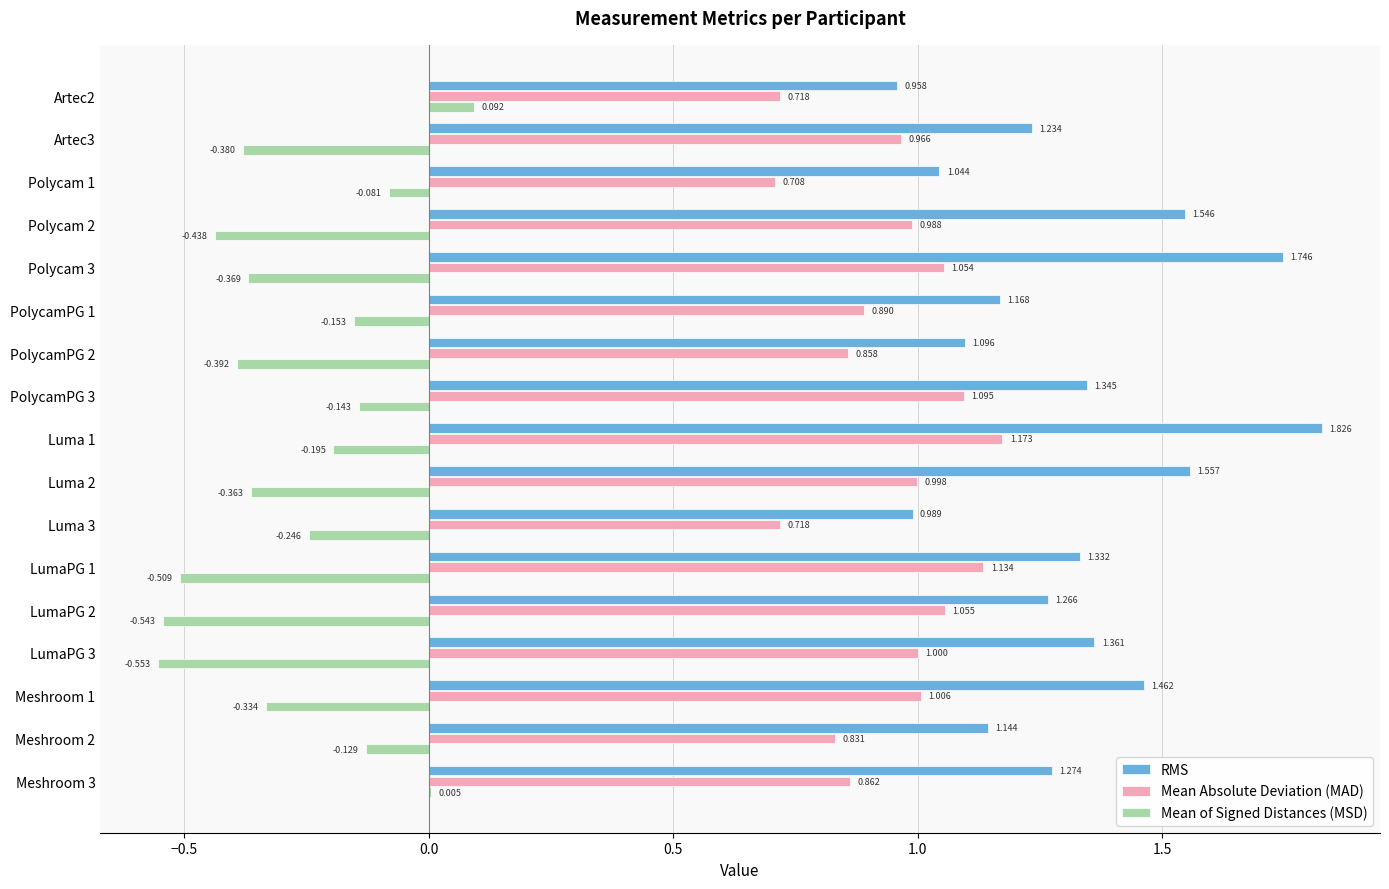

Between Artec3 and Meshroom 3, which series saw the biggest shift?

Mean of Signed Distances (MSD)